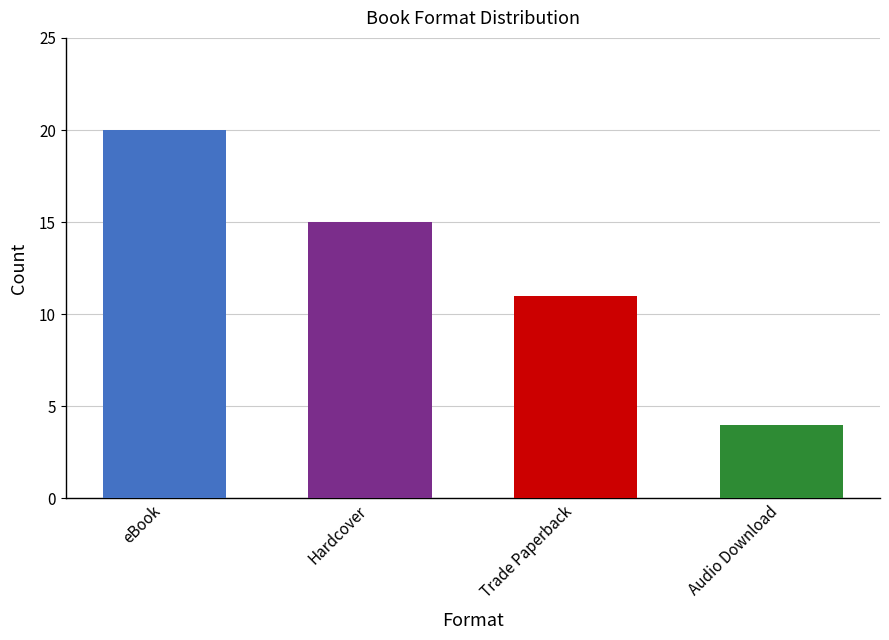

Reading left to right, extract all data points from this chart.

20	15	11	4